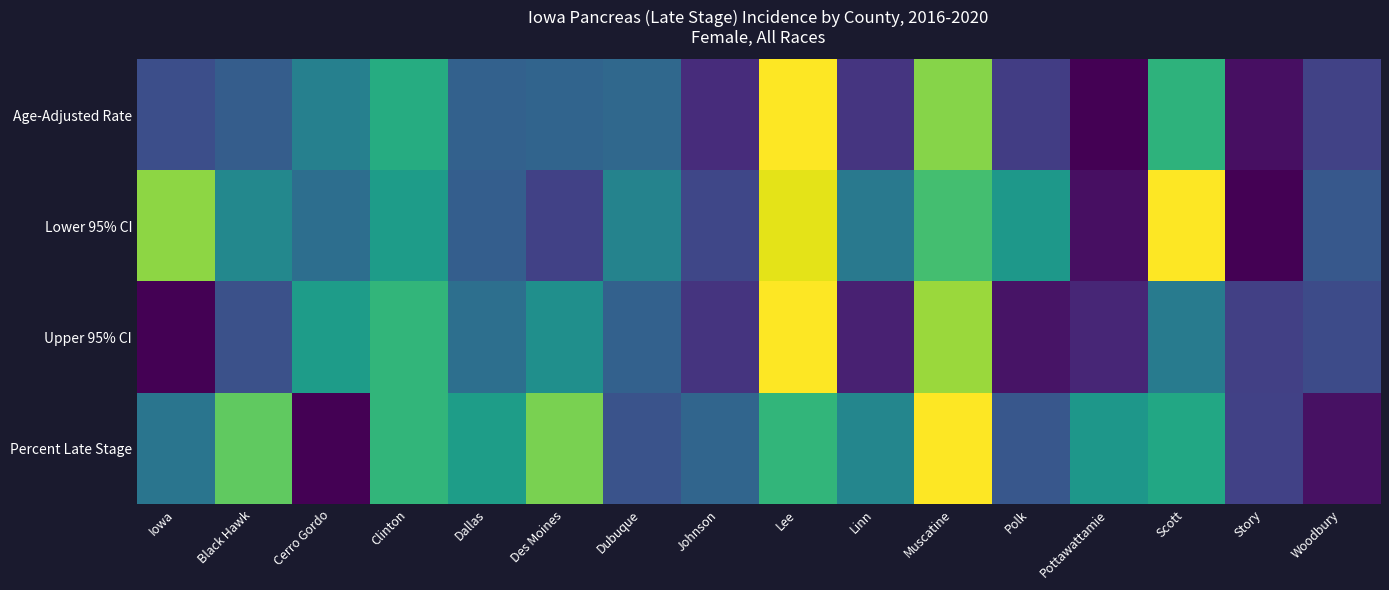

Count the number of data series in this chart.

4